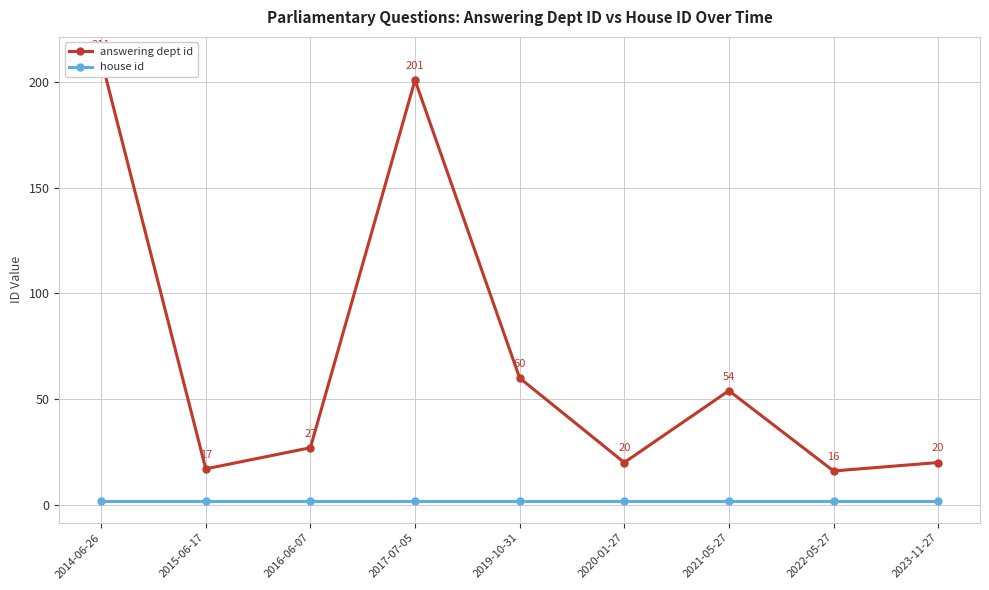

At which category does the chart reach its peak across all series?

2014-06-26